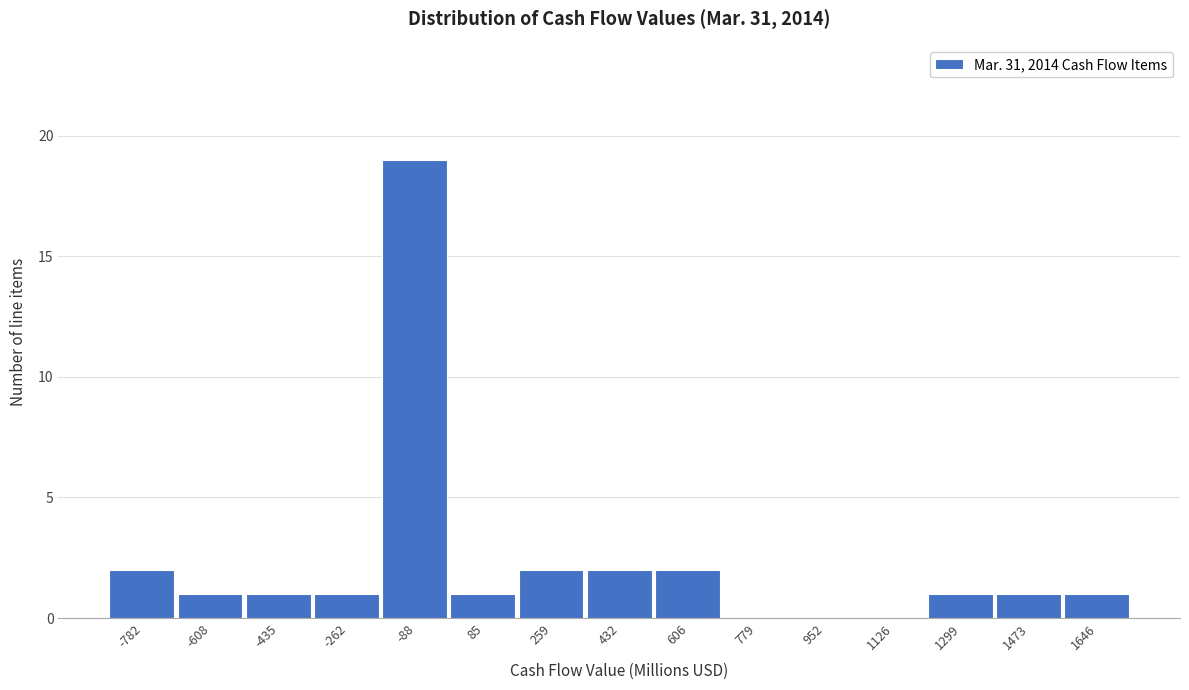

Reading right to left, what are all the values shown in this chart?

1646=1	1473=1	1299=1	1126=0	952=0	779=0	606=2	432=2	259=2	85=1	-88=19	-262=1	-435=1	-608=1	-782=2